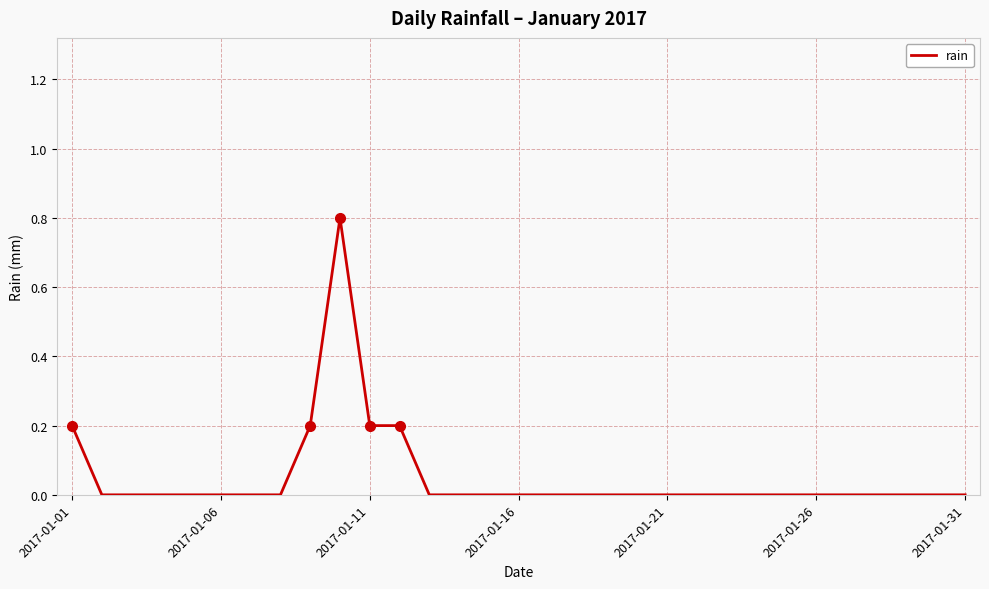

What is the maximum value shown in the chart?

0.8